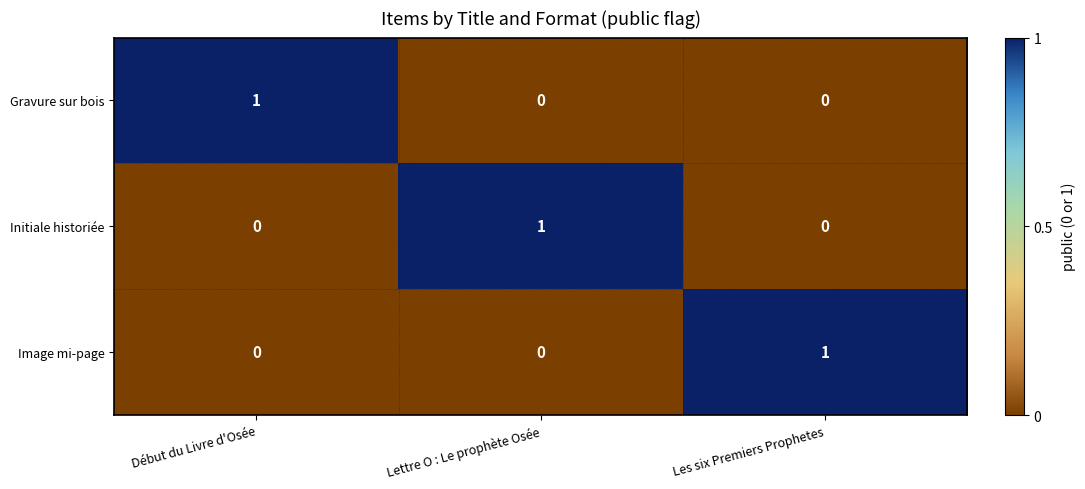

The Gravure sur bois series shows 1 at Lettre O : Le prophète Osée. True or false?

False